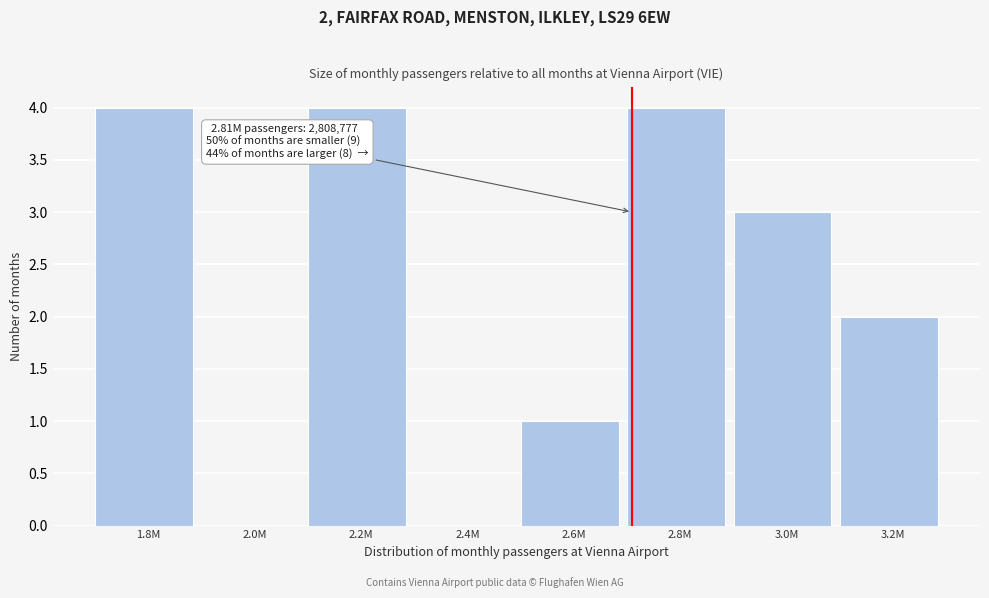

Reading left to right, extract all data points from this chart.

1.8M=4	2.0M=0	2.2M=4	2.4M=0	2.6M=1	2.8M=4	3.0M=3	3.2M=2